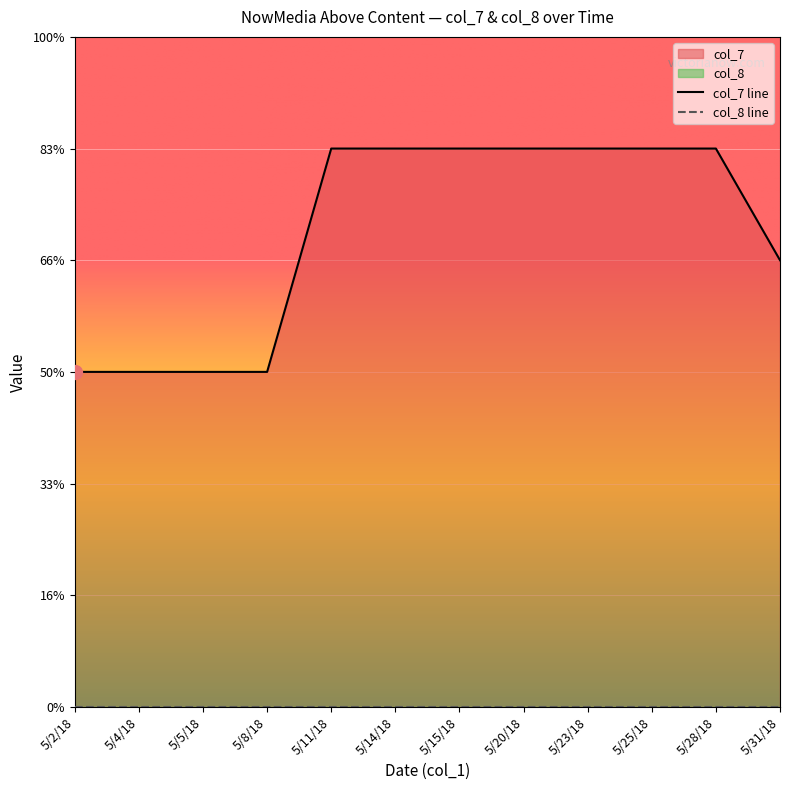

Reading right to left, list all the values displayed in this chart.

5/31/18=4	5/28/18=5	5/25/18=5	5/23/18=5	5/20/18=5	5/15/18=5	5/14/18=5	5/11/18=5	5/8/18=3	5/5/18=3	5/4/18=3	5/2/18=3